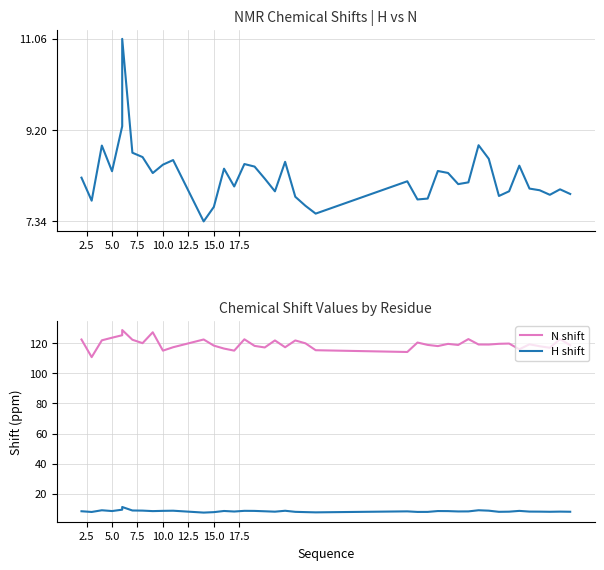

Does the chart have visible grid lines?

Yes